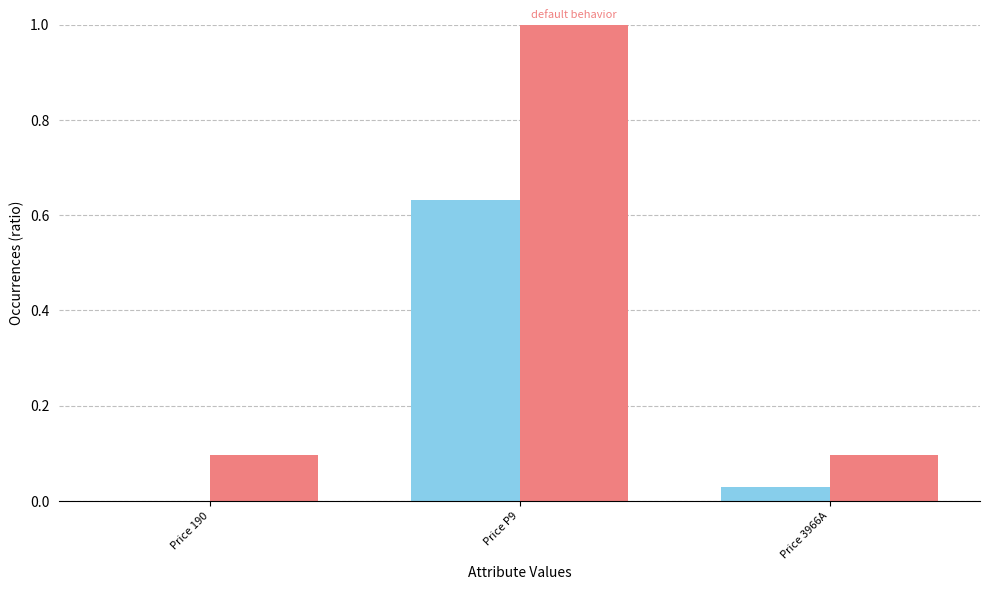

What is the total value across all series at Price P9?

1.6